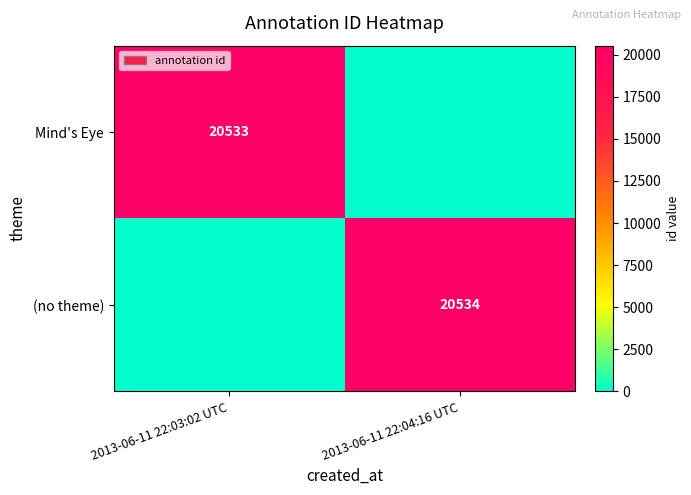

Is it true that (no theme) equals 20534 at 2013-06-11 22:04:16 UTC?

True